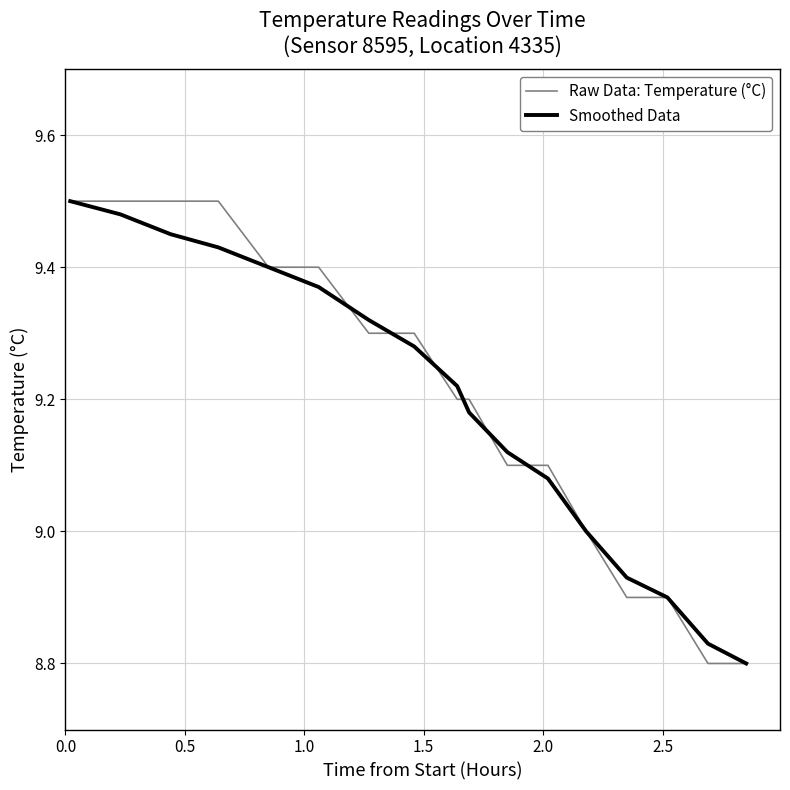

What are all the series names shown in the legend?

Raw Data: Temperature (°C), Smoothed Data